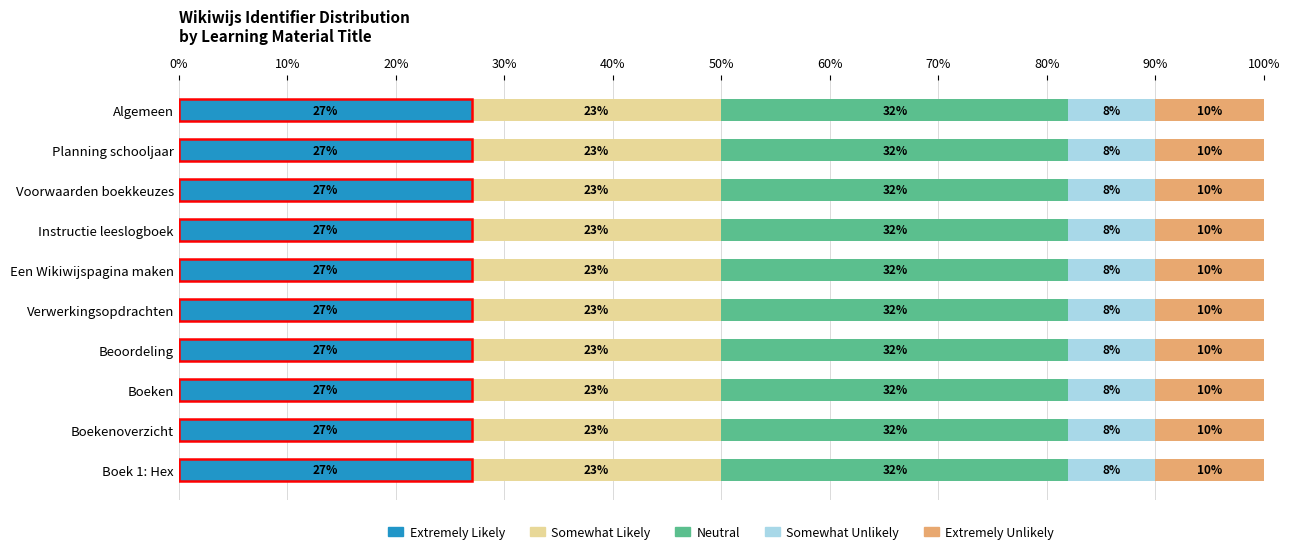

What are all the series names shown in the legend?

Extremely Likely, Somewhat Likely, Neutral, Somewhat Unlikely, Extremely Unlikely